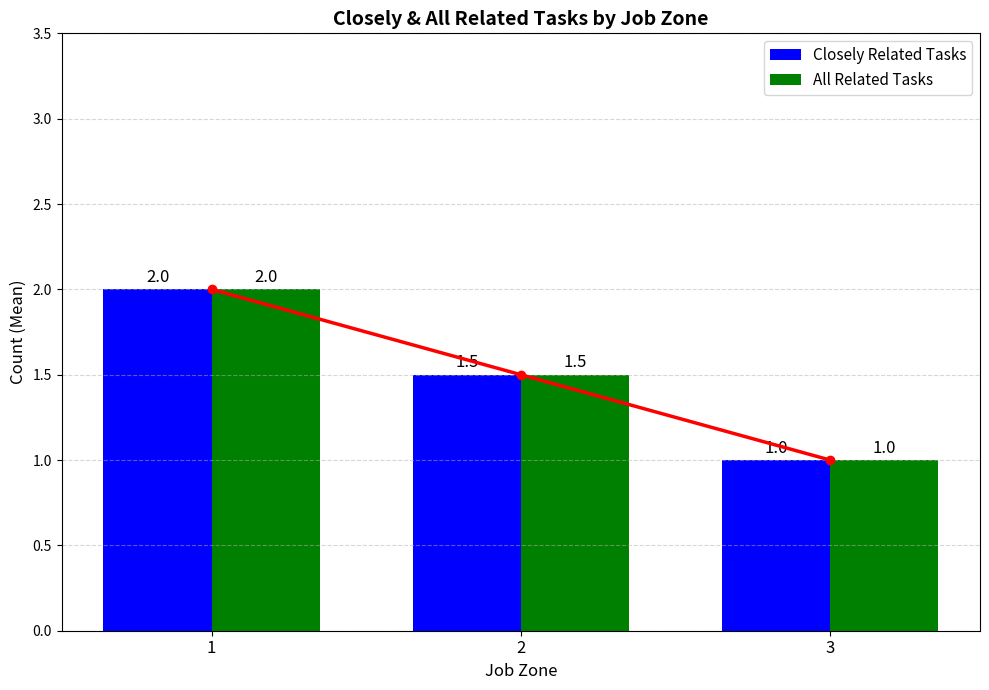

Between 2 and 1, which is larger?

1